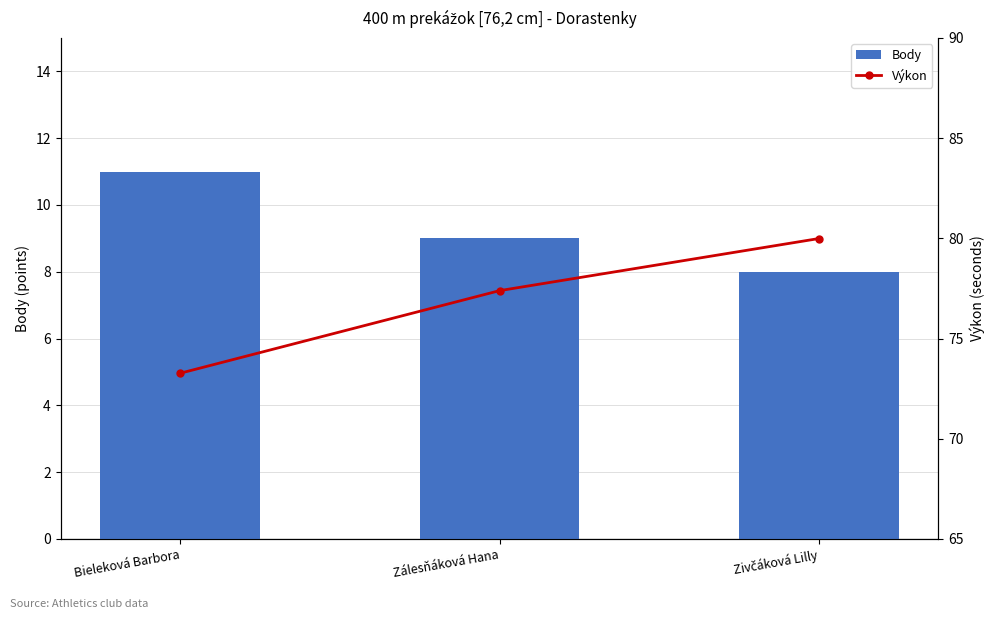

Is the value of Body at Bieleková Barbora greater than the value of Výkon at Bieleková Barbora?

No